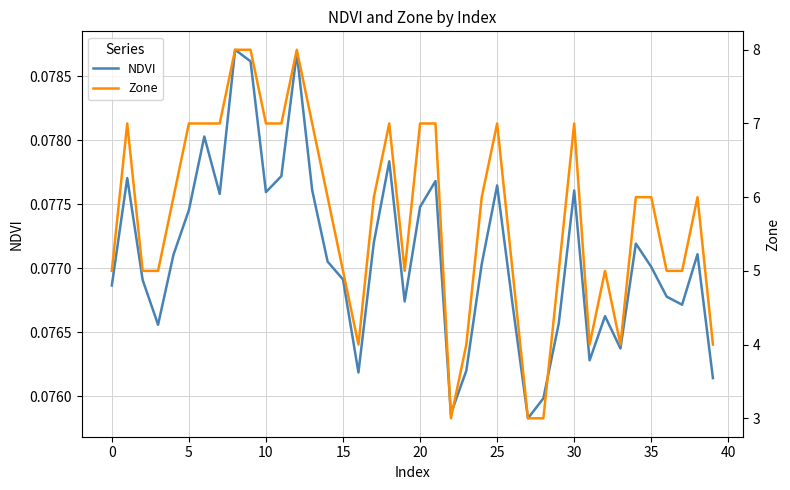

Reading left to right, list all the values displayed in this chart.

NDVI: 0.1	0.1	0.1	0.1	0.1	0.1	0.1	0.1	0.1	0.1	0.1	0.1	0.1	0.1	0.1	0.1	0.1	0.1	0.1	0.1	0.1	0.1	0.1	0.1	0.1	0.1	0.1	0.1	0.1	0.1	0.1	0.1	0.1	0.1	0.1	0.1	0.1	0.1	0.1	0.1
Zone: 5.0	7.0	5.0	5.0	6.0	7.0	7.0	7.0	8.0	8.0	7.0	7.0	8.0	7.0	6.0	5.0	4.0	6.0	7.0	5.0	7.0	7.0	3.0	4.0	6.0	7.0	5.0	3.0	3.0	5.0	7.0	4.0	5.0	4.0	6.0	6.0	5.0	5.0	6.0	4.0